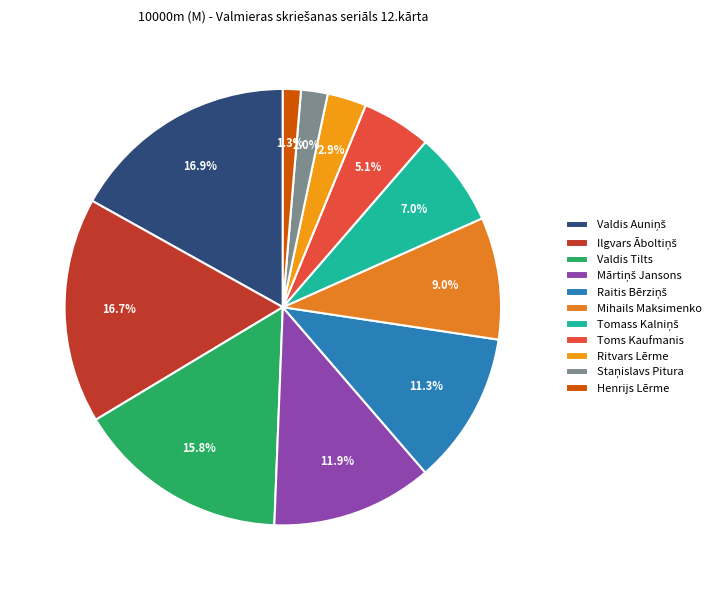

What percentage is the Valdis Tilts slice, to the nearest percent?

16%